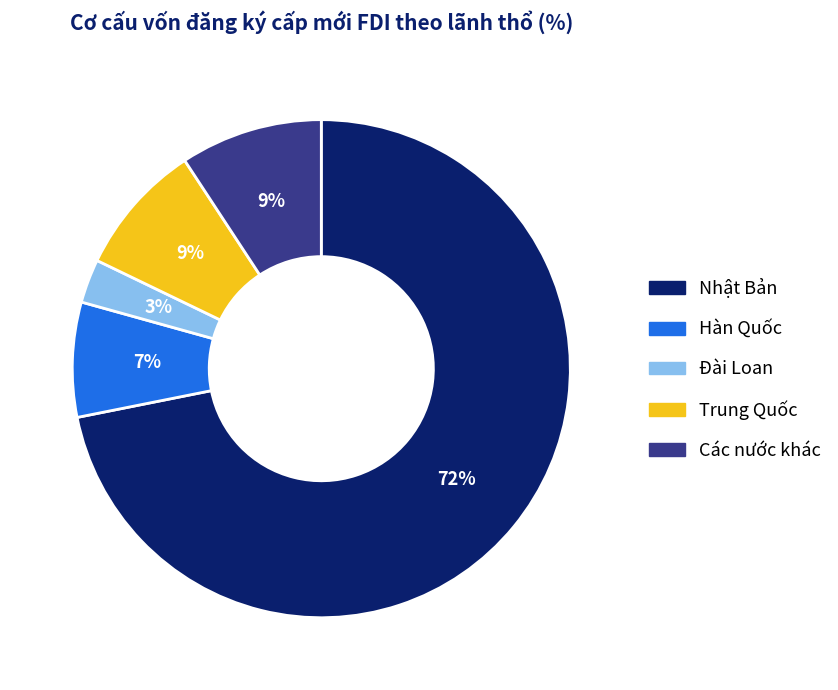

What is the largest slice in the pie chart?

Nhật Bản